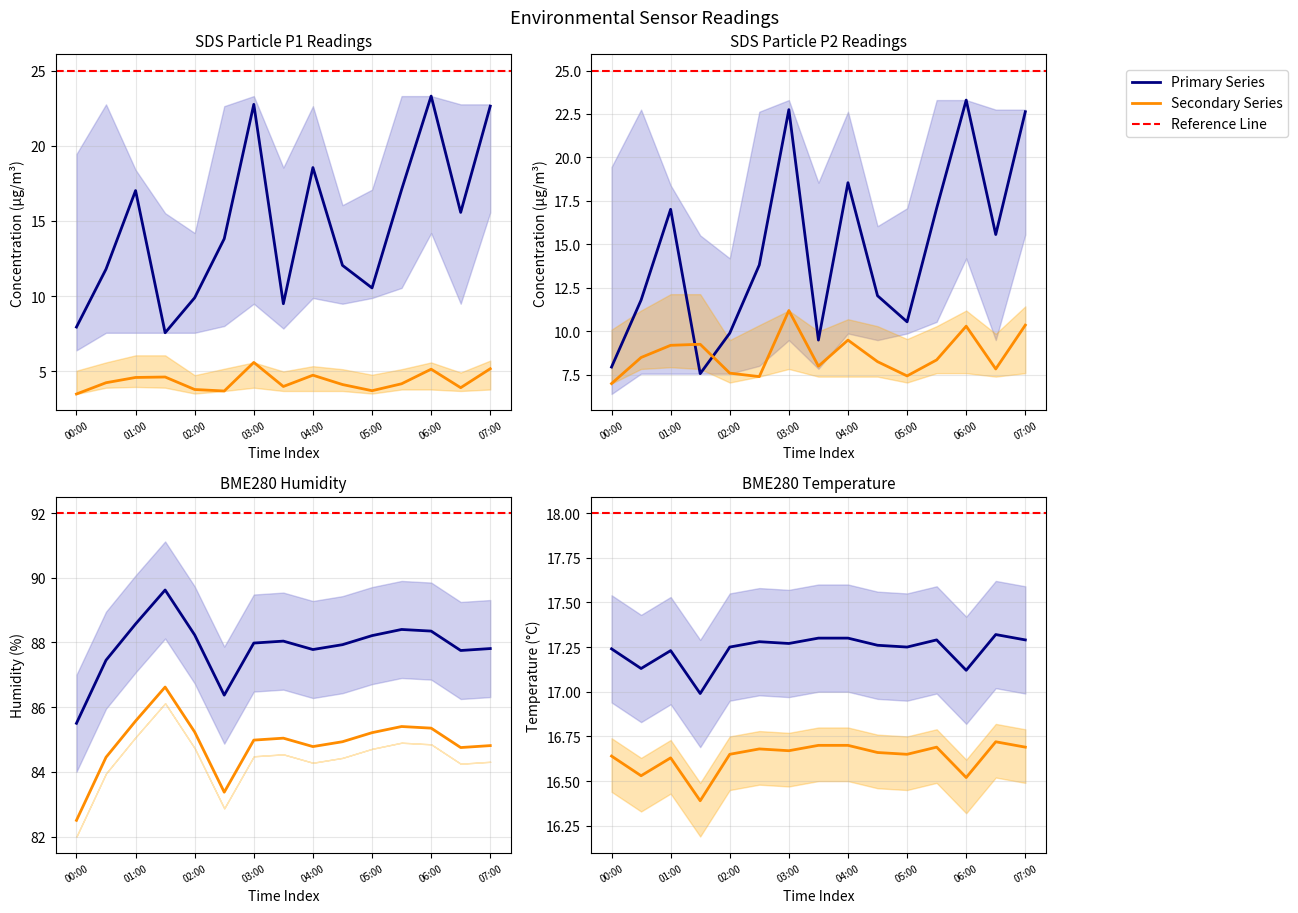

How many times do BME280_temperature and SDS_P1 cross each other?

7